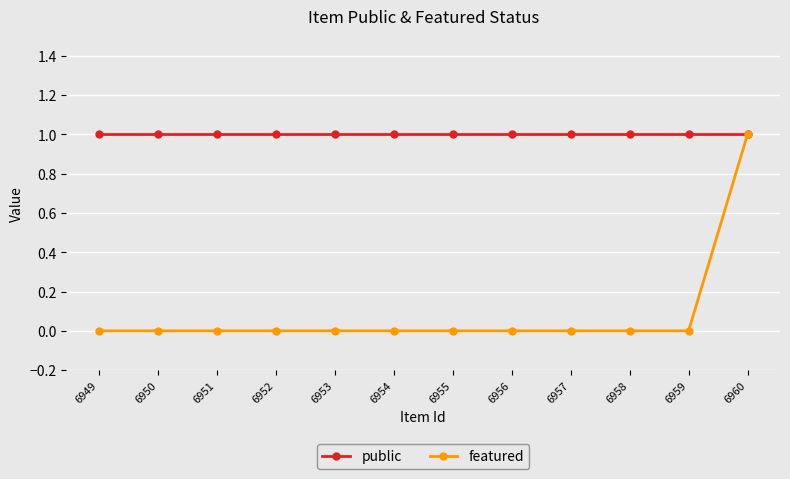

Rank the series by their average value, from lowest to highest.

featured, public